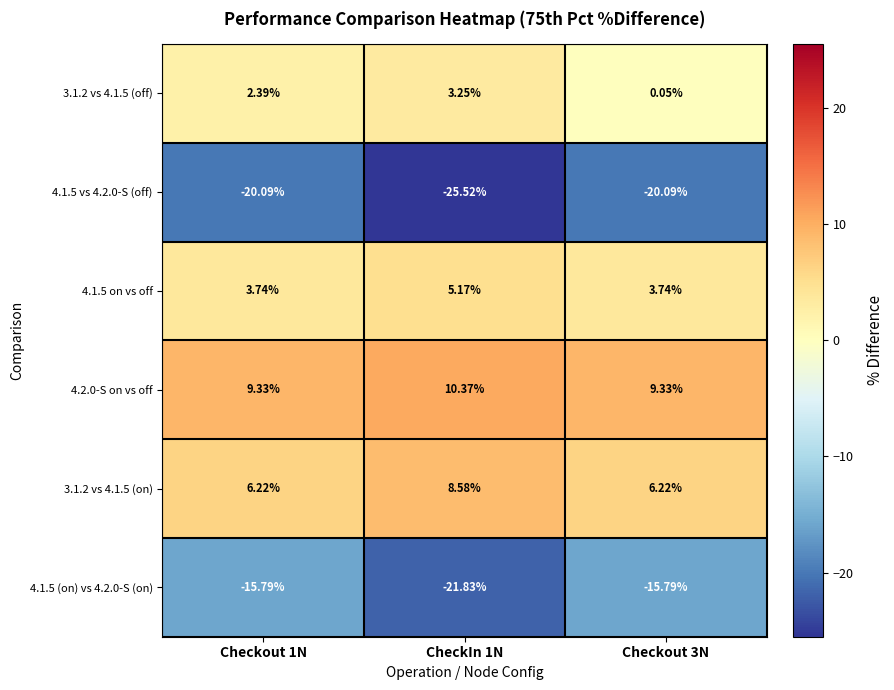

Is the value of 3.1.2 vs 4.1.5 (off) at CheckIn 1N greater than the value of 4.1.5 (on) vs 4.2.0-S (on) at Checkout 1N?

Yes